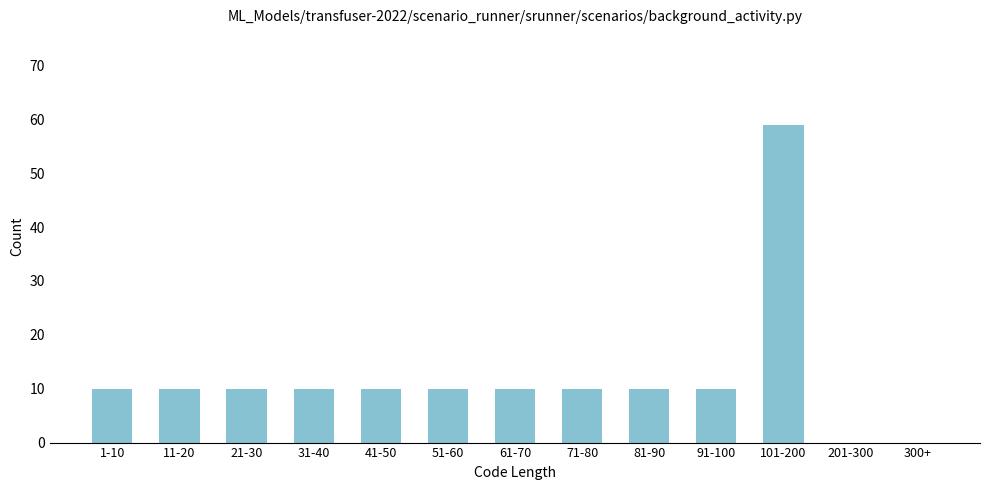

Reading right to left, list all the values displayed in this chart.

300+=0	201-300=0	101-200=59	91-100=10	81-90=10	71-80=10	61-70=10	51-60=10	41-50=10	31-40=10	21-30=10	11-20=10	1-10=10